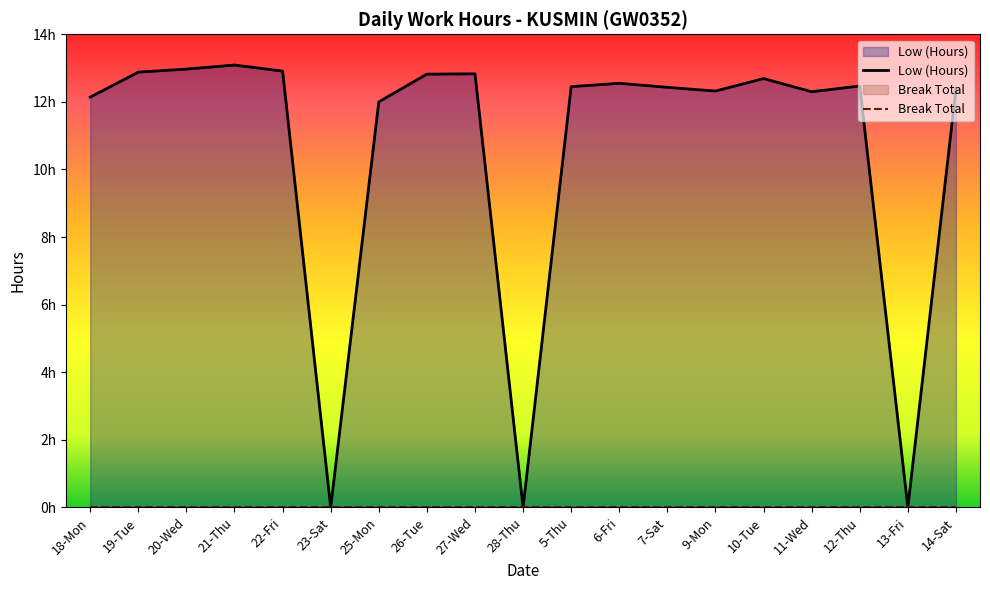

Where does the data first go above 12?

18-Mon